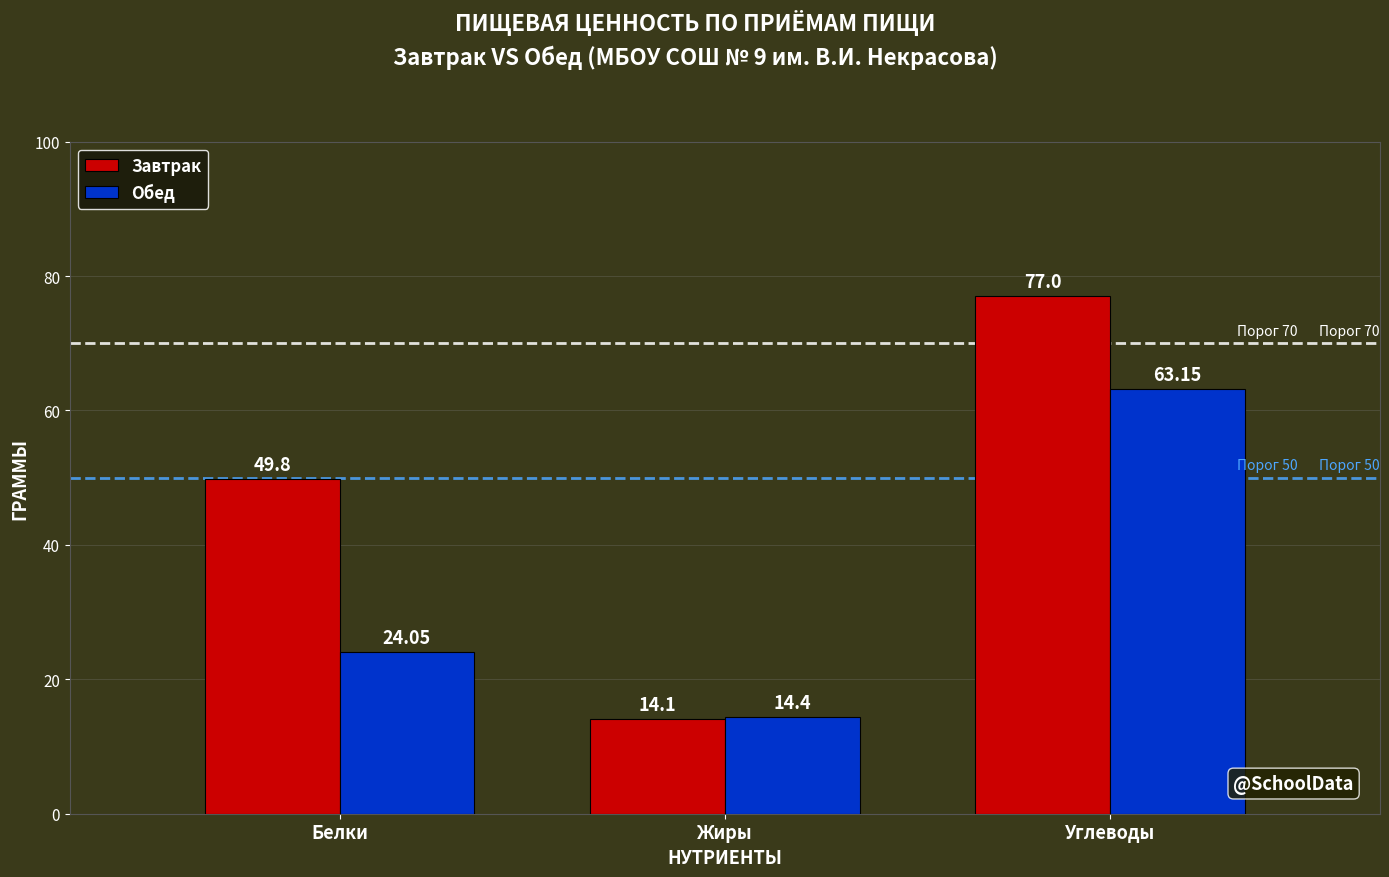

Between Белки and Жиры, which series saw the biggest shift?

Завтрак